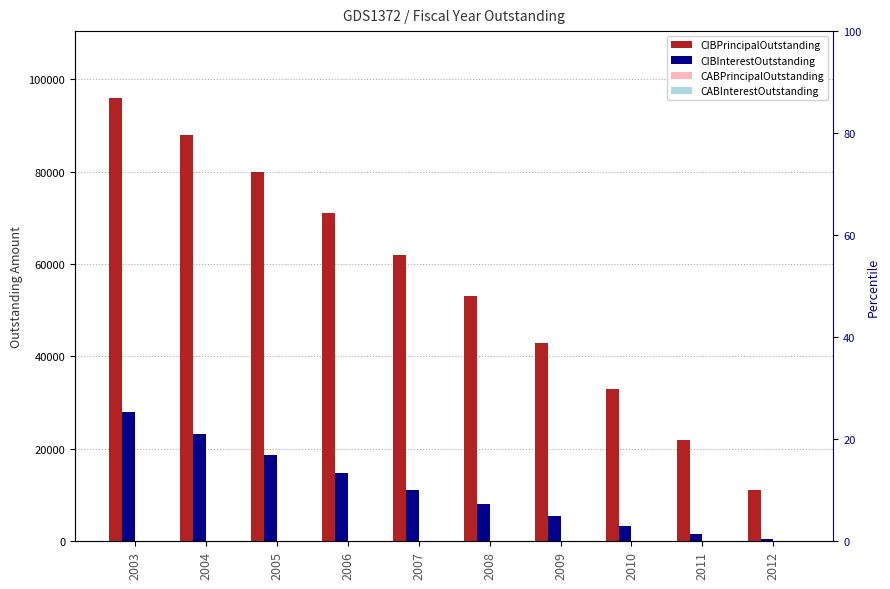

What is the sum of the CIBPrincipalOutstanding values at 2010 and 2008?

86000